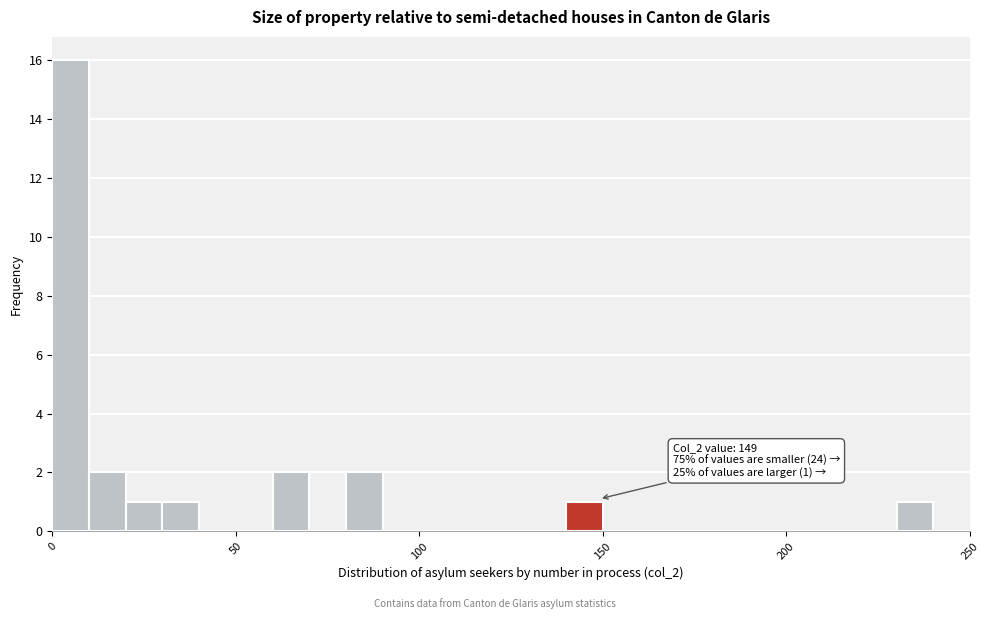

Read against the x-axis, roughly where is the centre of the tallest bar?

5